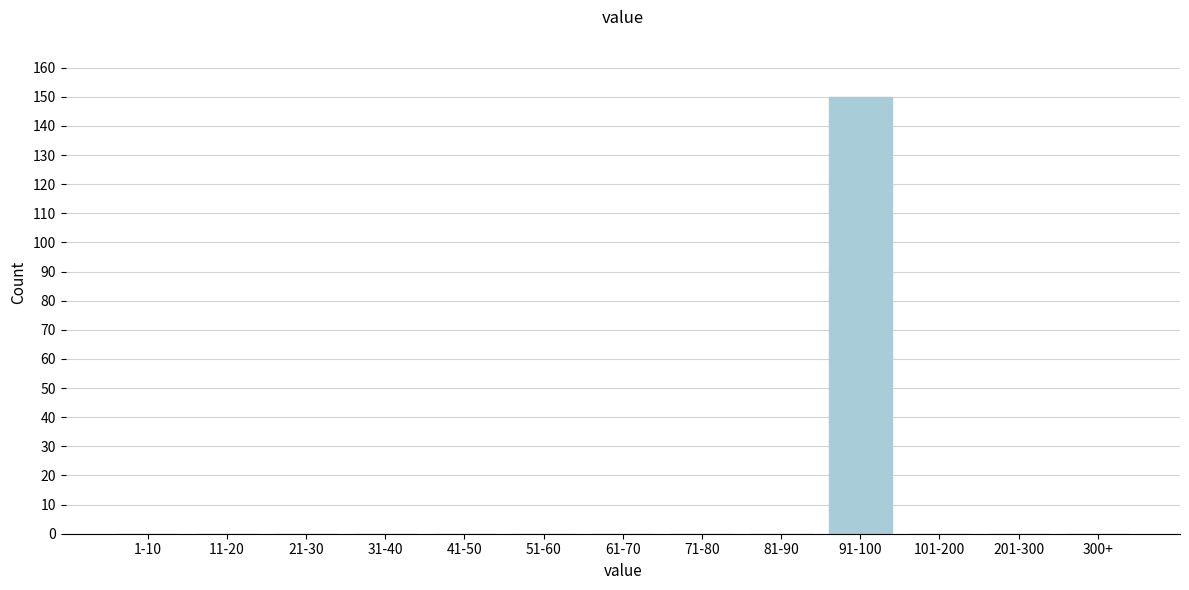

Reading right to left, transcribe all the data shown in this chart.

300+=0	201-300=0	101-200=0	91-100=150	81-90=0	71-80=0	61-70=0	51-60=0	41-50=0	31-40=0	21-30=0	11-20=0	1-10=0